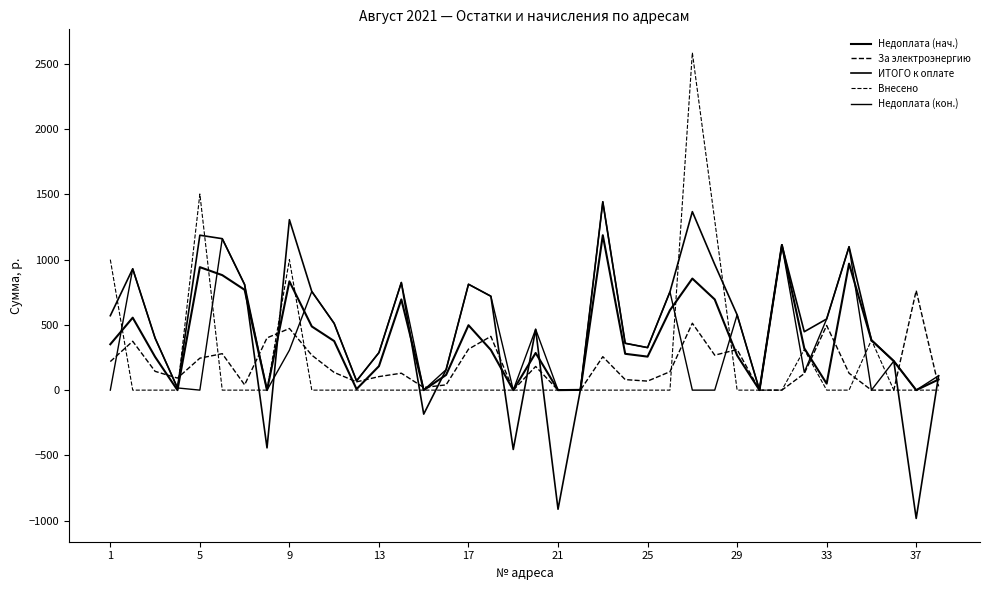

Which series has the largest total across all categories?

ИТОГО к оплате